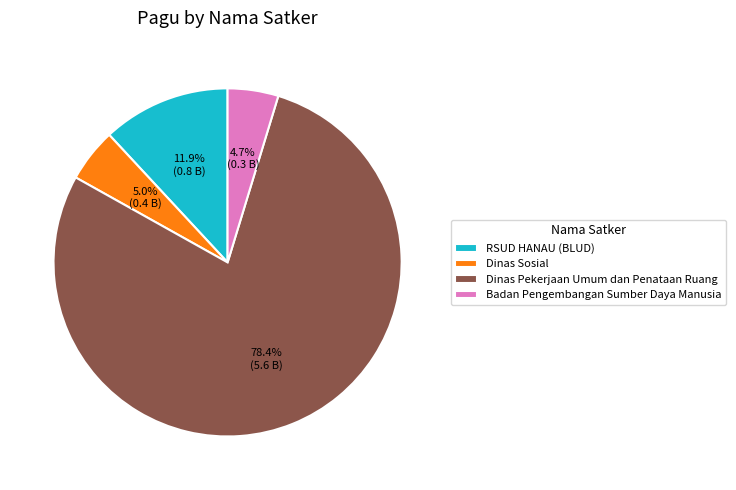

Do Badan Pengembangan Sumber Daya Manusia and Dinas Pekerjaan Umum dan Penataan Ruang together represent more than half of the pie?

Yes